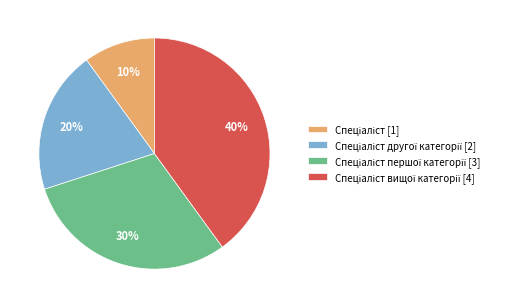

Is there a majority slice in this chart?

No